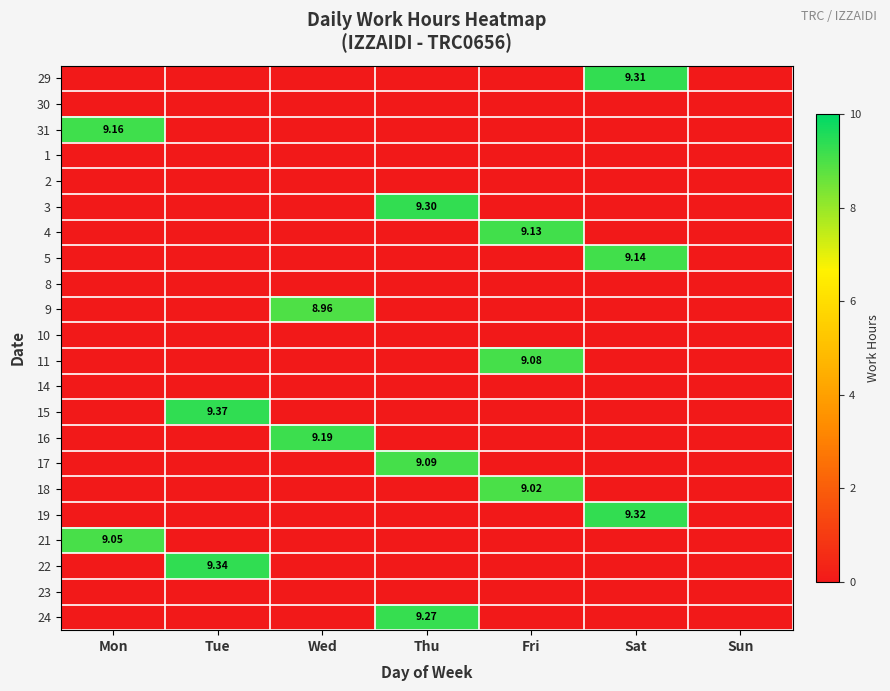

List the series in order of their peak value, lowest first.

30, 1, 2, 8, 10, 14, 23, 9, 18, 21, 11, 17, 4, 5, 31, 16, 24, 3, 29, 19, 22, 15